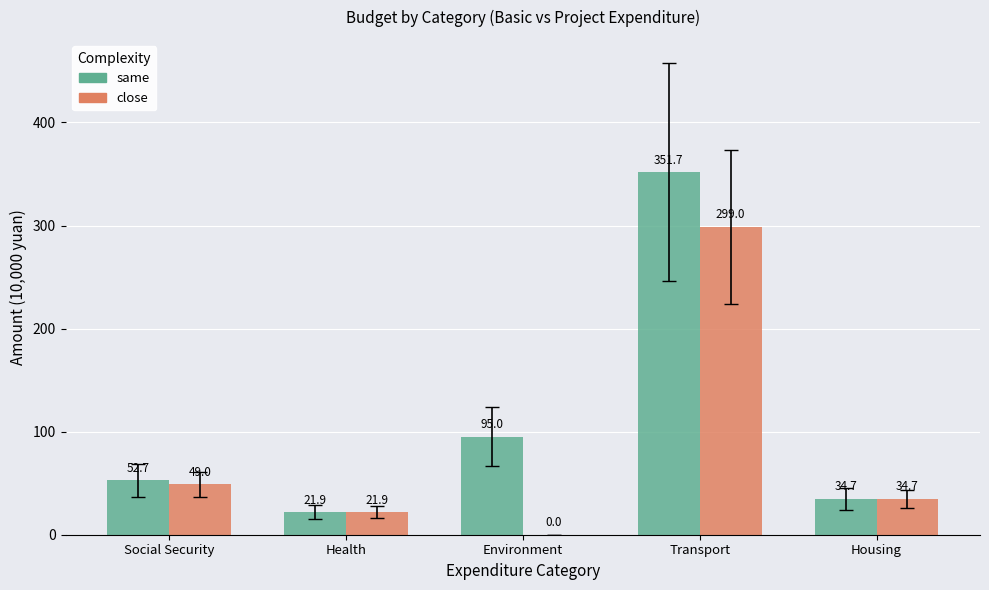

How many groups of bars are there?

5